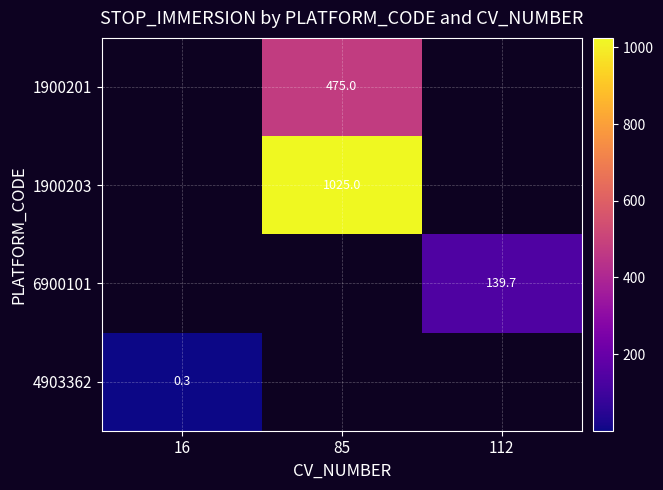

The value of 6900101 at 112 is 68.6. True or false?

False